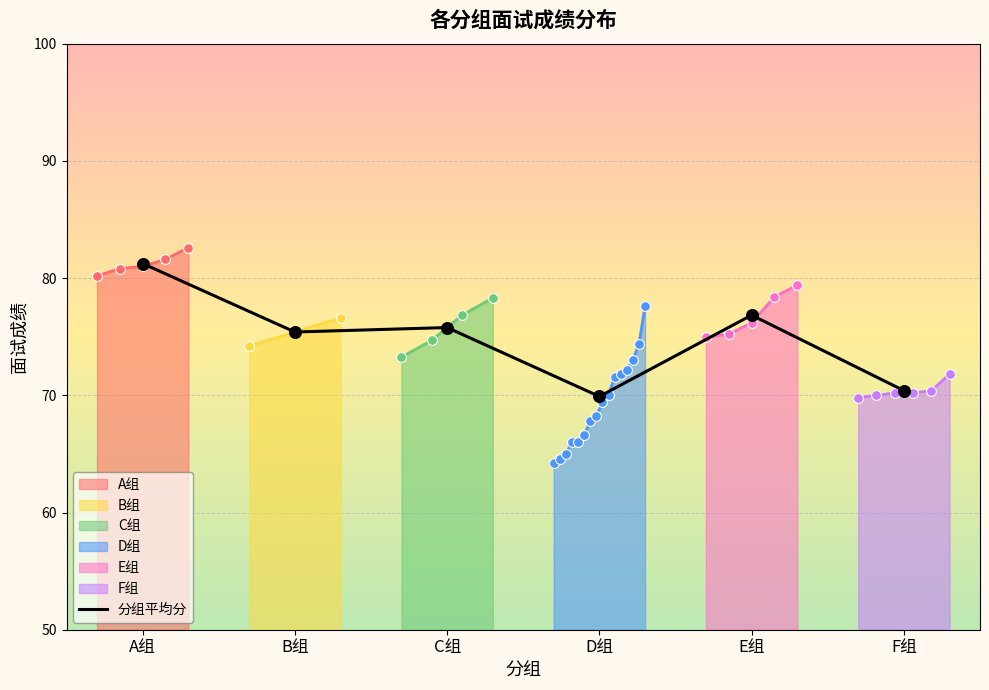

Which has a higher value, B组 or F组?

B组